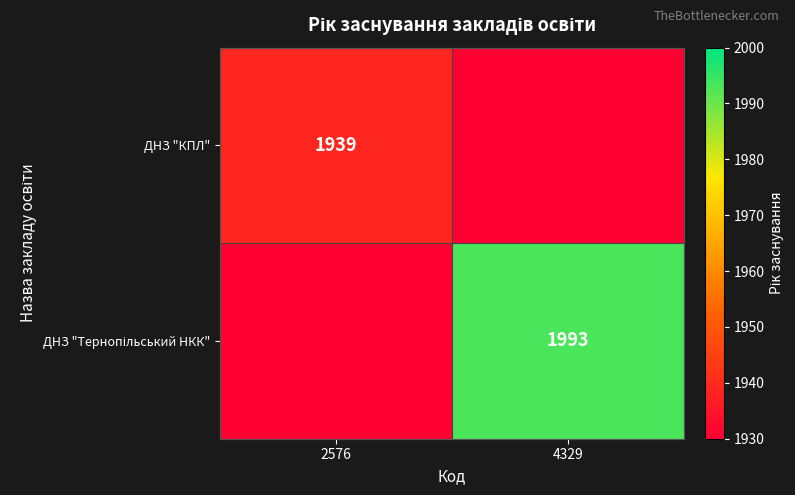

The value of ДНЗ "КПЛ" at 2576 is 3378. True or false?

False